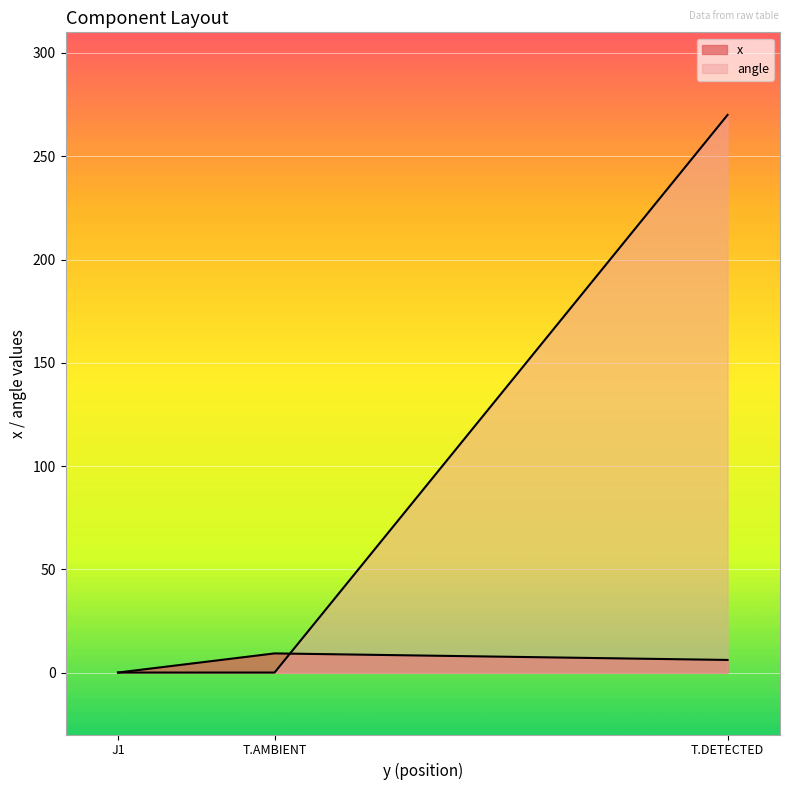

Reading right to left, what are all the values shown in this chart?

x: T.DETECTED=6.1	T.AMBIENT=9.3	J1=0.0
angle: T.DETECTED=270.0	T.AMBIENT=0.0	J1=0.0